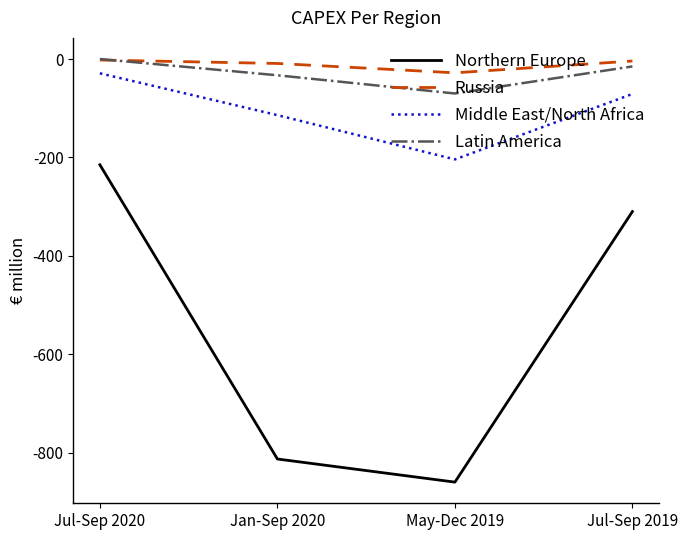

Which category has the lowest value in the Russia series?

May-Dec 2019